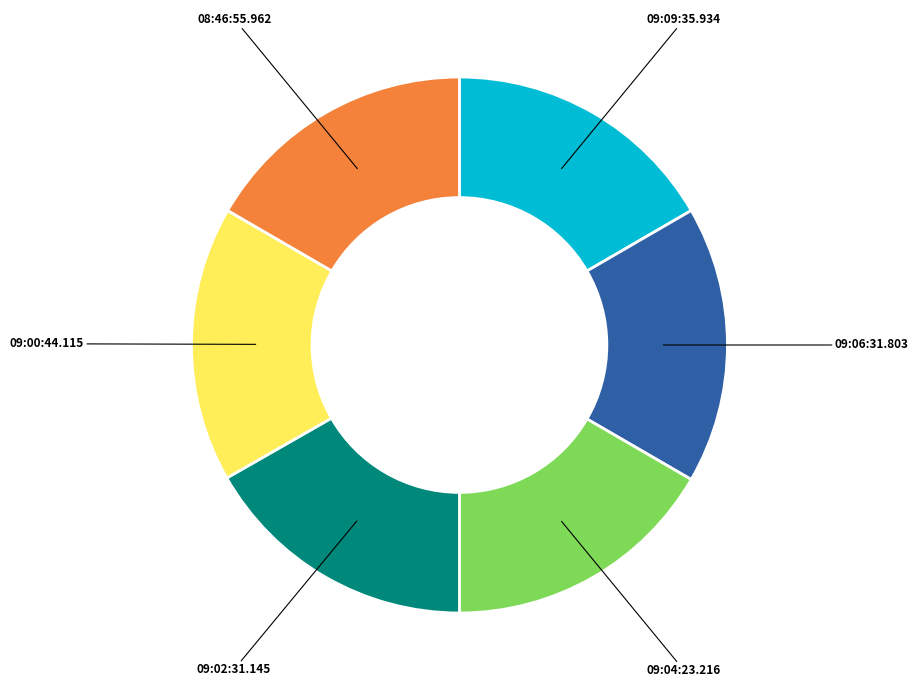

Does 08:46:55.962 account for over 50% of the chart?

No